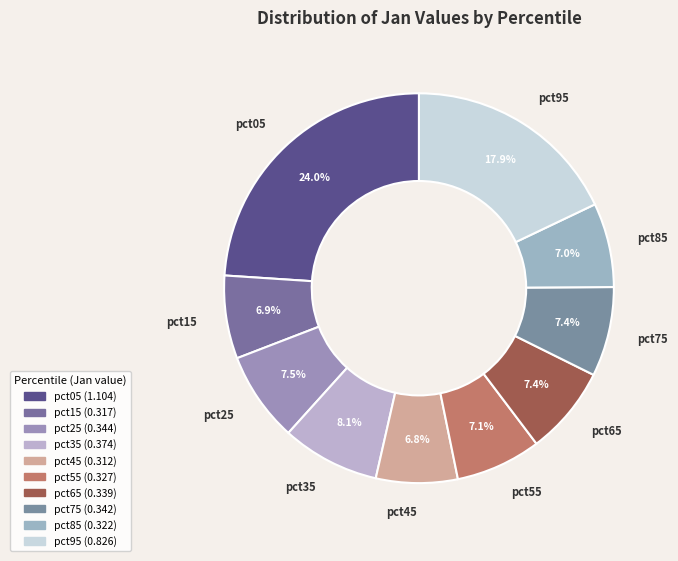

How many segments does this pie chart have?

10